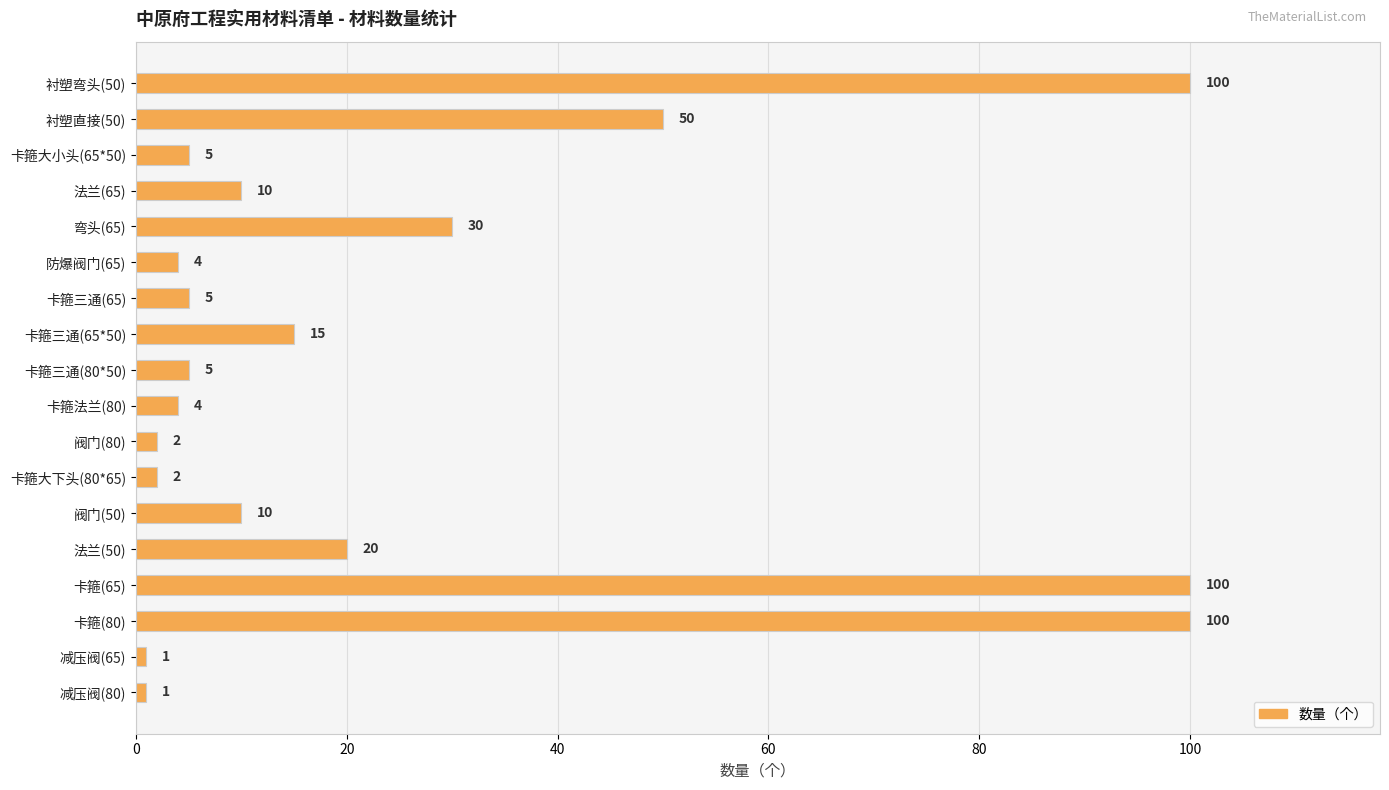

What position from the bottom is 卡箍三通(65)?

12